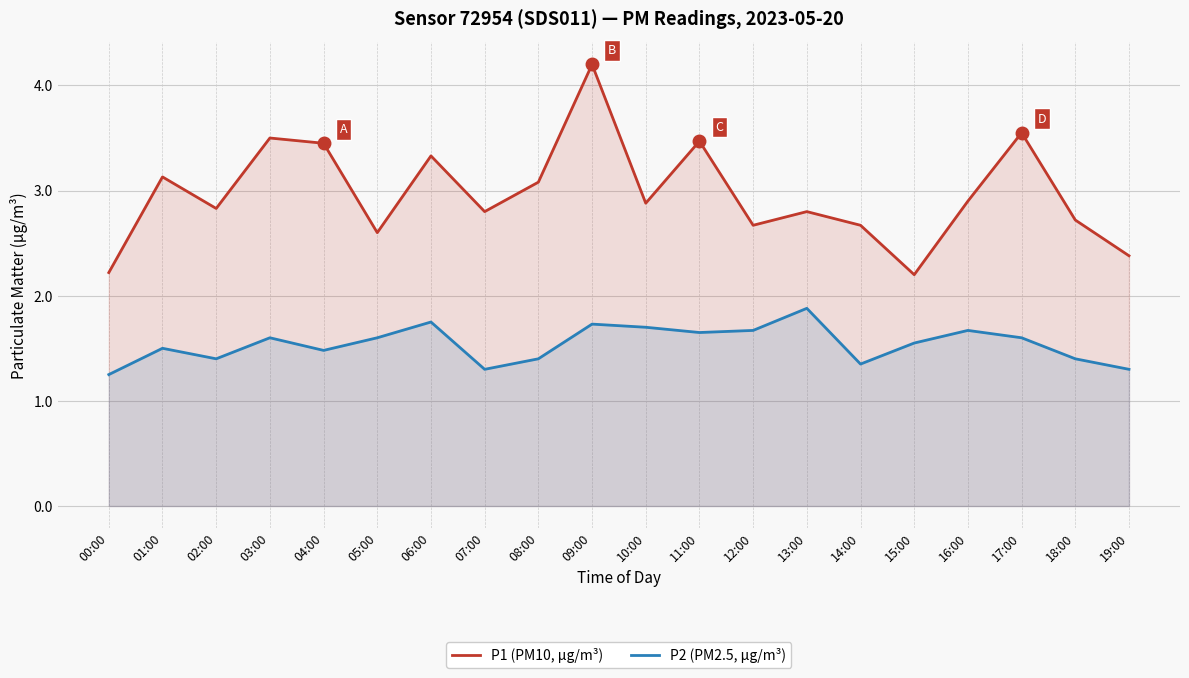

At which category is the sum across all series the highest?

09:00